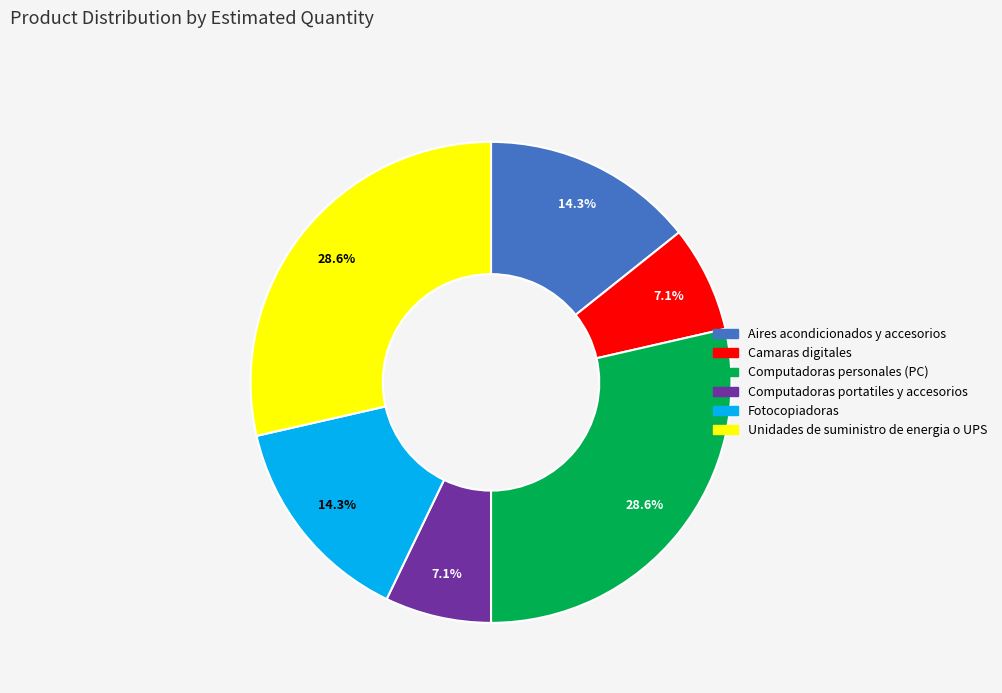

Approximately how many times larger is the value at Computadoras personales (PC) compared to Aires acondicionados y accesorios?

2.0